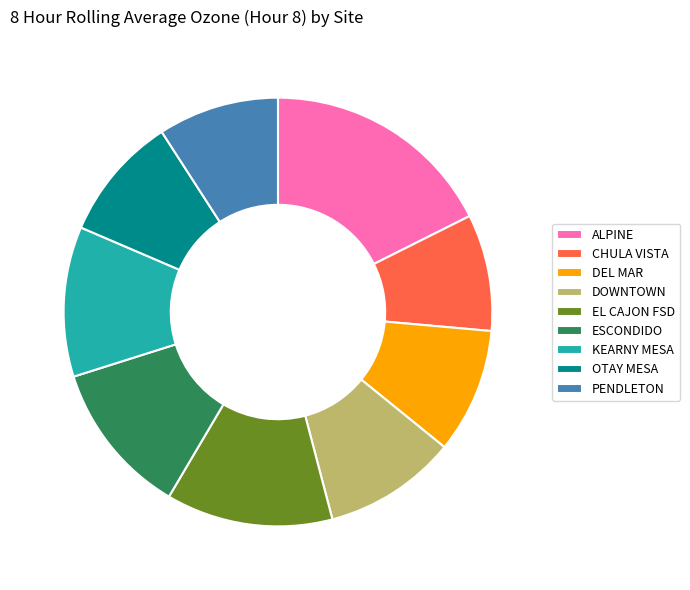

Which category has the biggest portion of the pie?

ALPINE